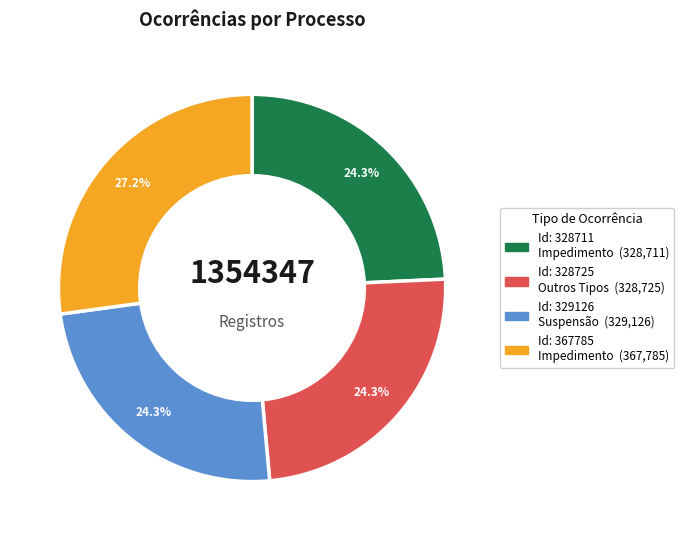

Is there a majority slice in this chart?

No